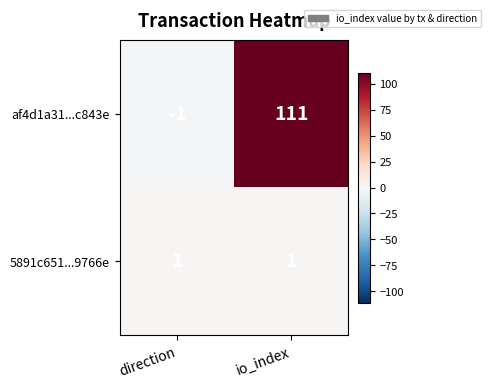

List the labels in order of af4d1a31...c843e value, smallest first.

direction, io_index